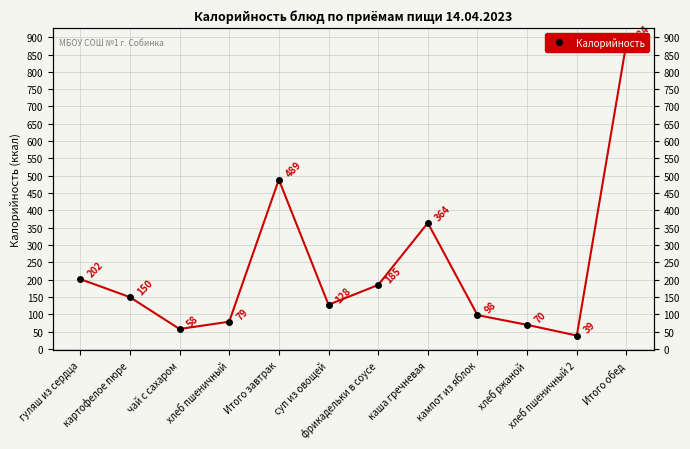

What is the sum of the values at фрикадельки в соусе and хлеб пшеничный 2?

224